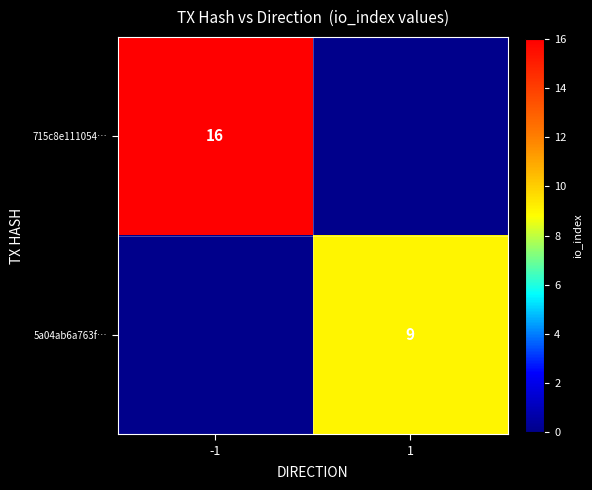

The value of 715c8e111054… at -1 is 16. True or false?

True